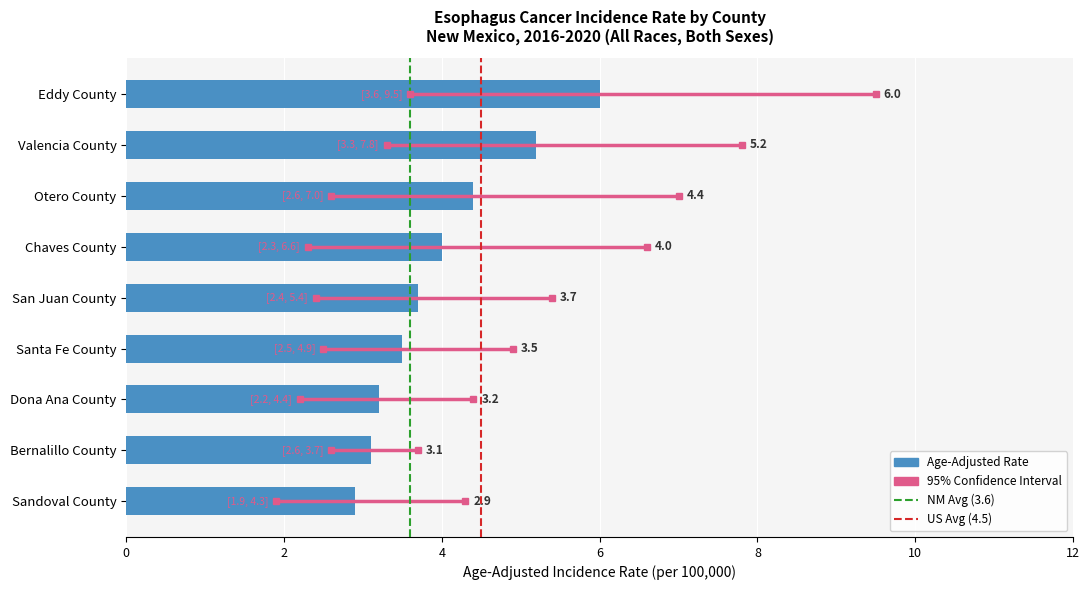

Approximately how many times larger is the value at Bernalillo County compared to Eddy County?

0.5